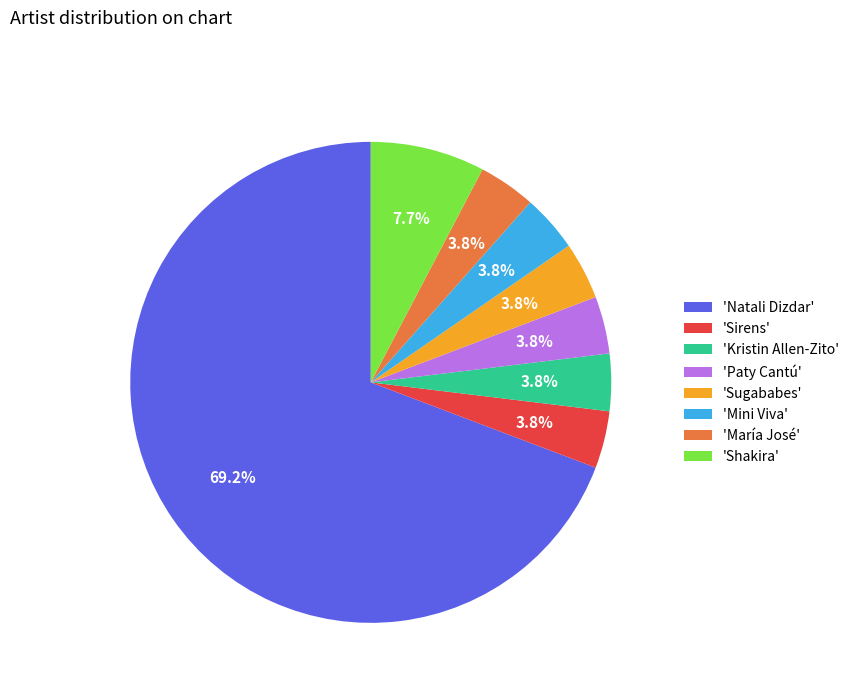

Which category has the biggest portion of the pie?

'Natali Dizdar'